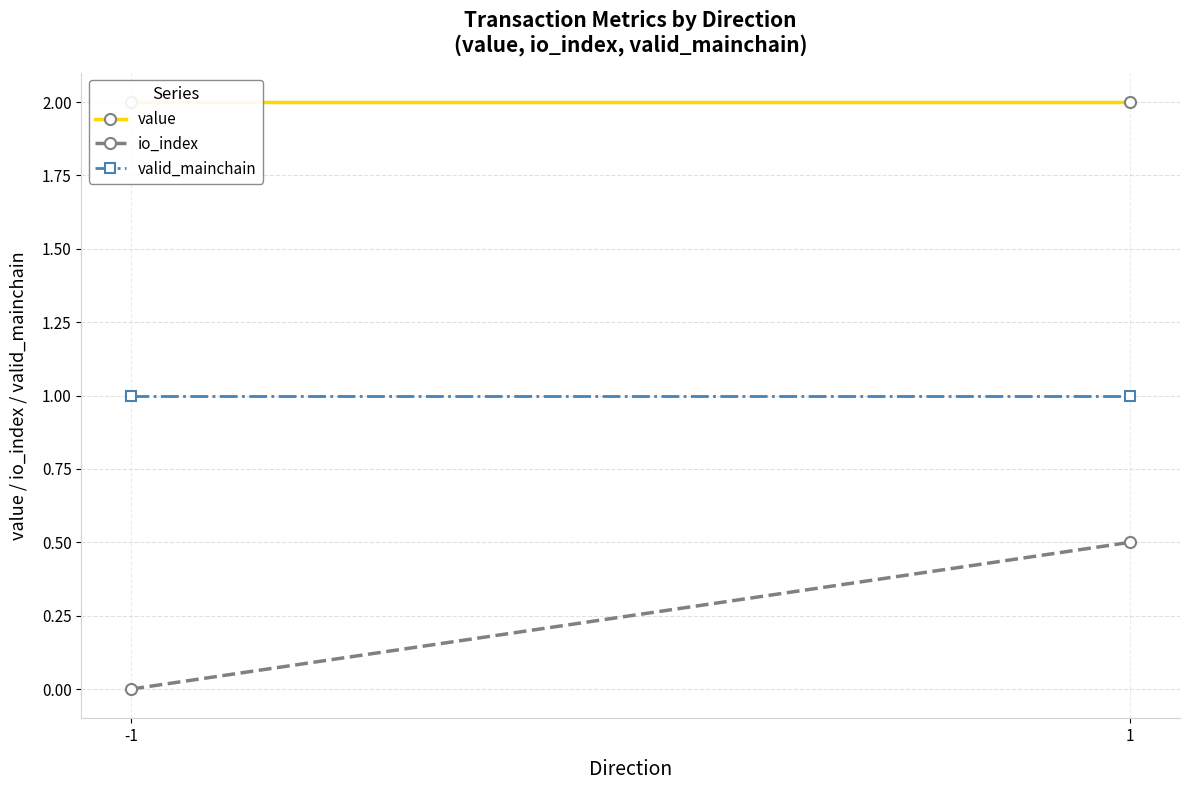

Which has a higher value, 1 or -1?

1